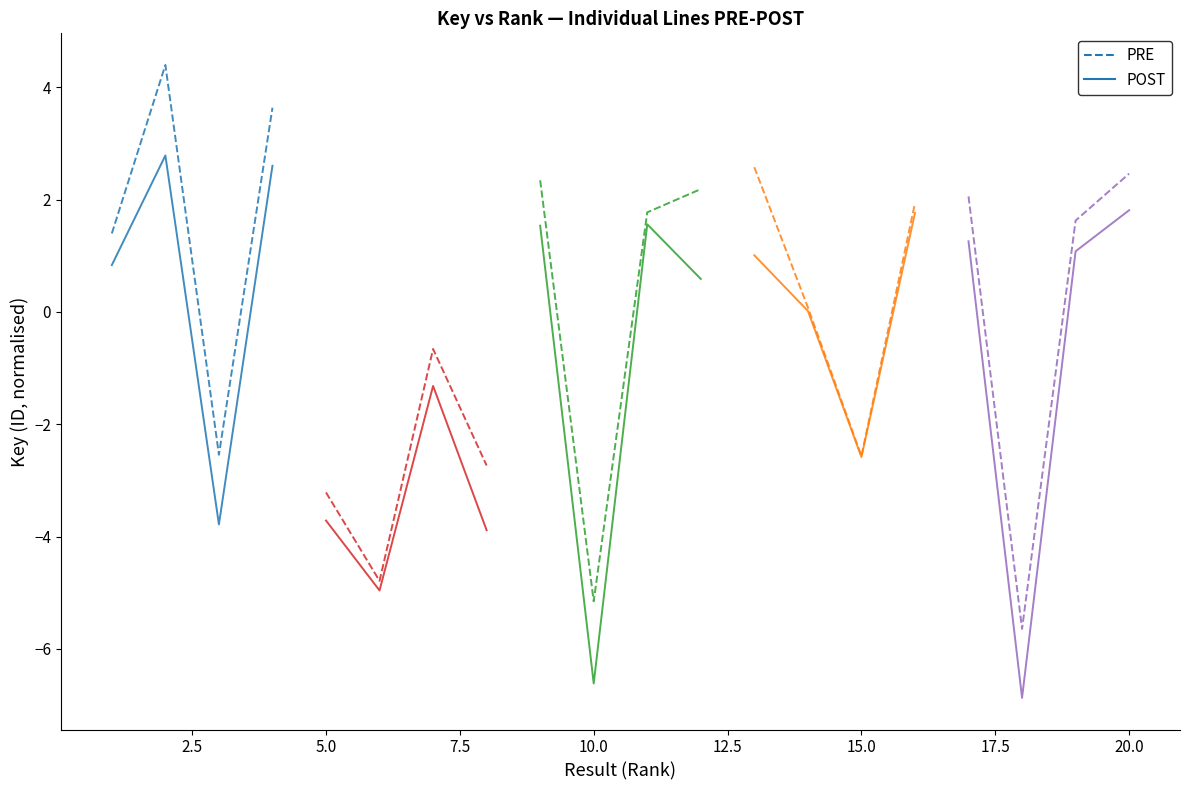

True or false: PRE and POST intersect in this chart.

False